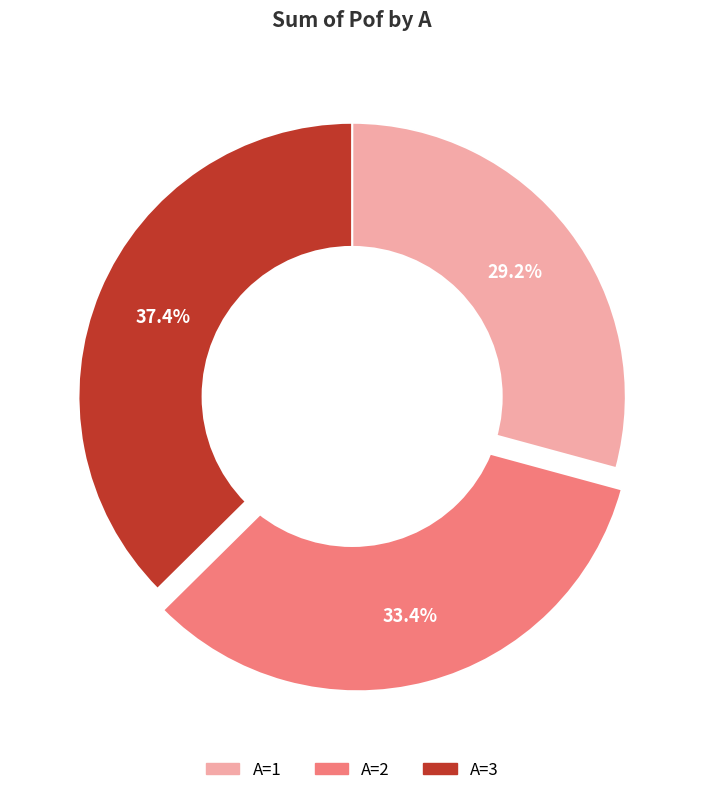

Is there a majority slice in this chart?

No